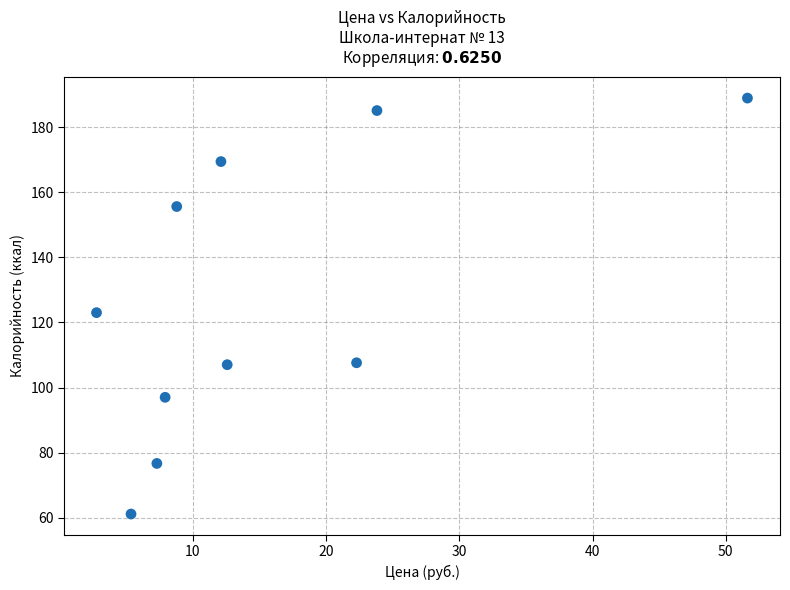

What Y value in the scatter plot is closest to 125?

123.0